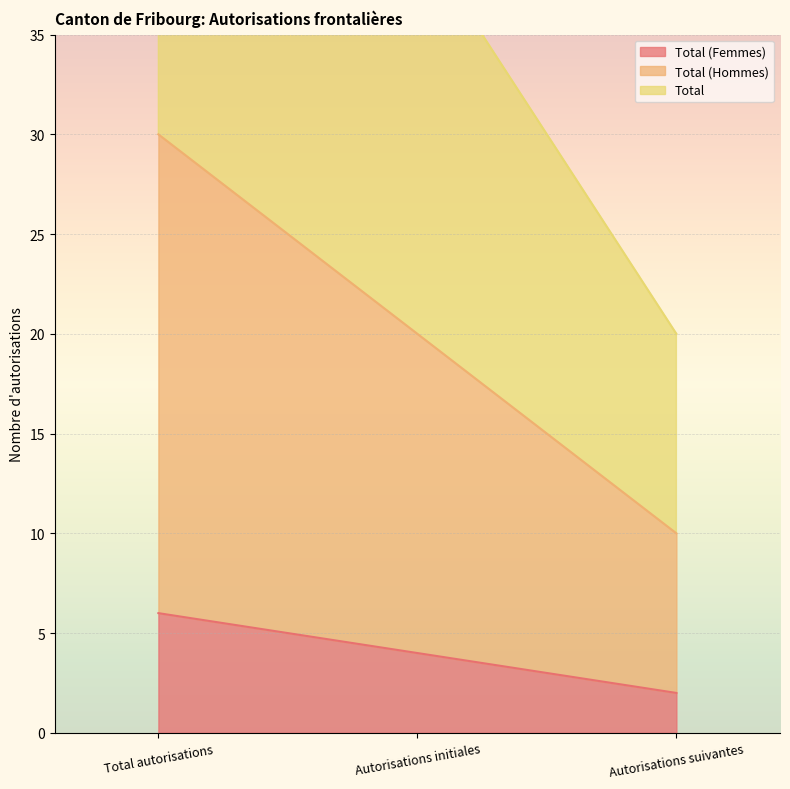

Which series has the largest range (max minus min)?

Total